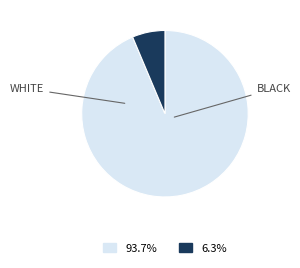

Is there any slice that represents more than half of the pie?

Yes